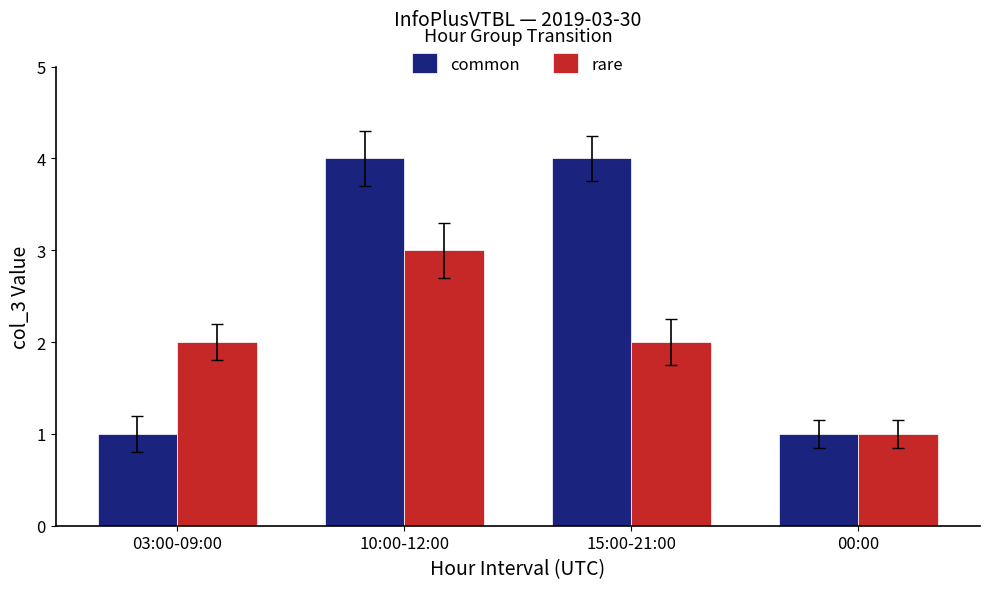

What is the label of the 2nd bar from the right?

15:00-21:00